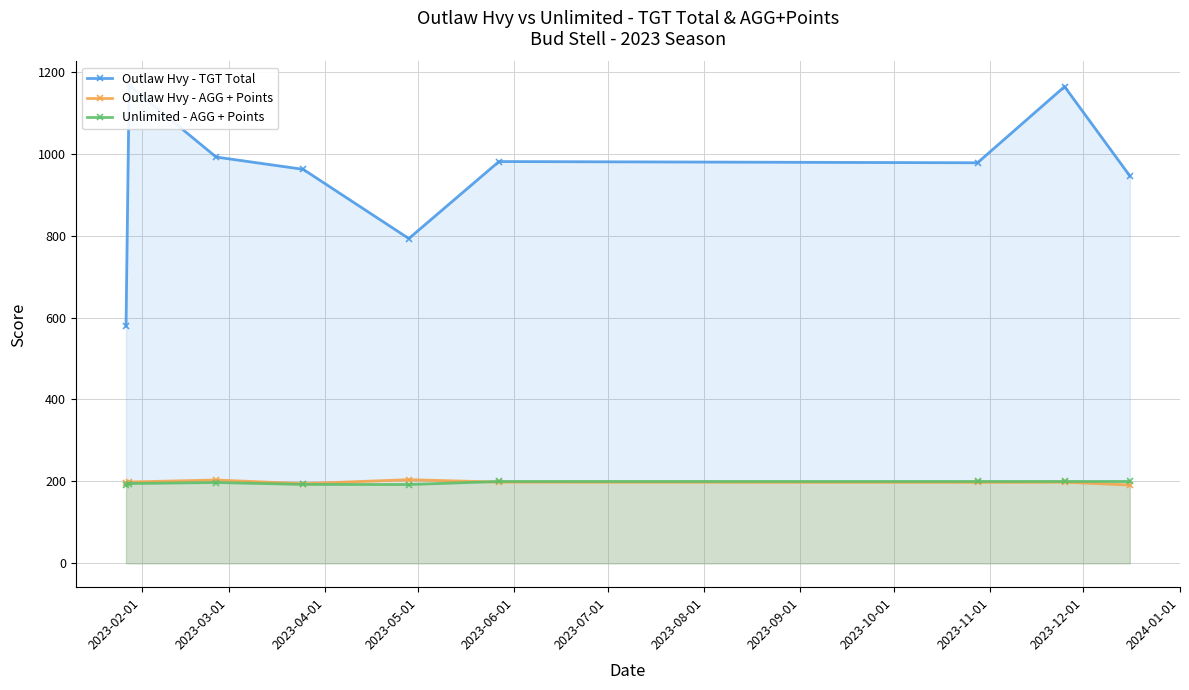

What is the highest value of the Outlaw Hvy - AGG + Points series?

204.3